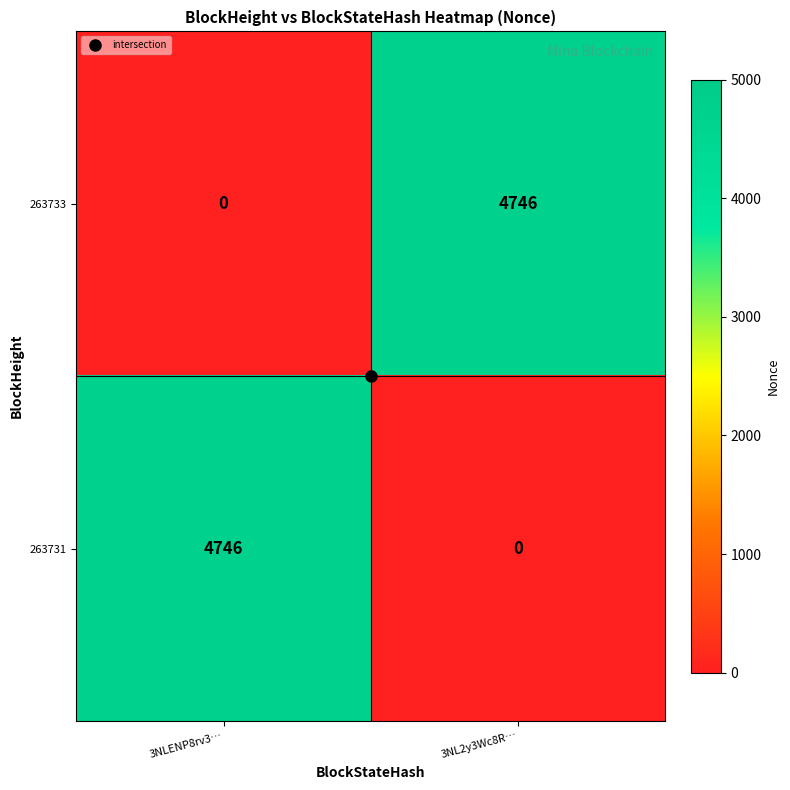

Which category has the highest value in the 263733 series?

3NL2y3Wc8R…